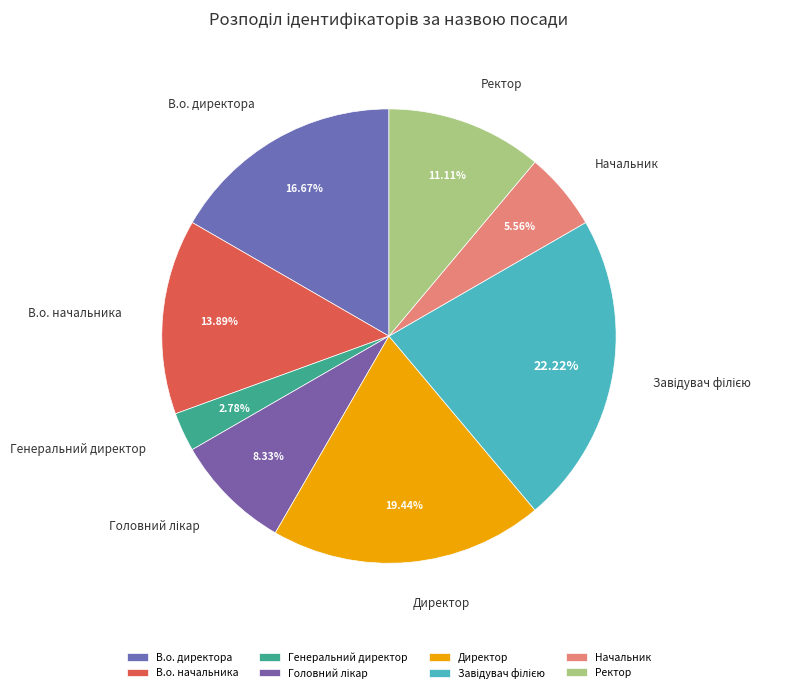

What is the smallest slice in the pie chart?

Генеральний директор